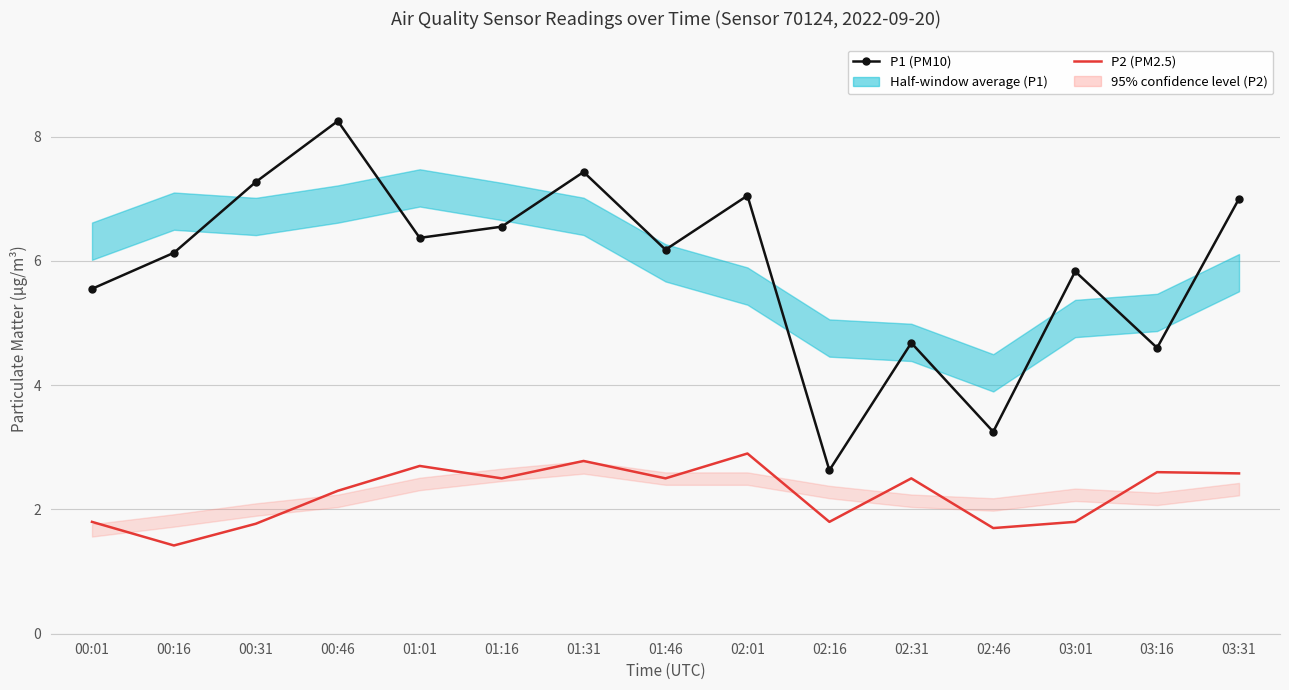

Rank the categories by P1 (PM10) value from lowest to highest.

02:16, 02:46, 03:16, 02:31, 00:01, 03:01, 00:16, 01:46, 01:01, 01:16, 03:31, 02:01, 00:31, 01:31, 00:46